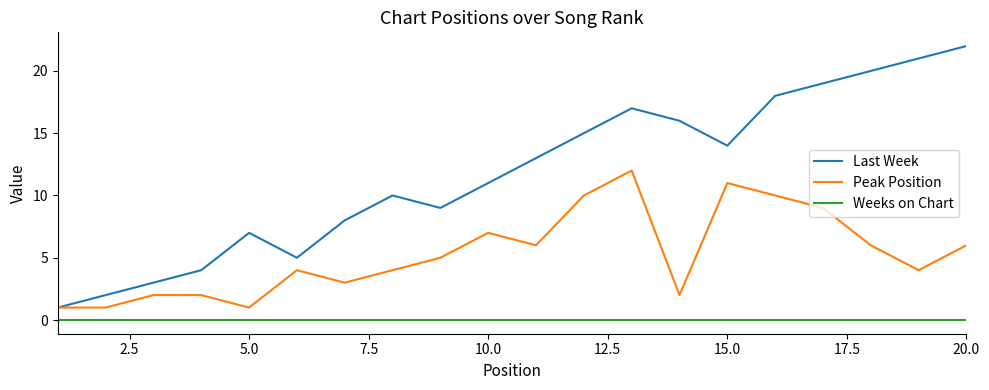

What is the difference between the maximum and second lowest values in the Peak Position series?

11